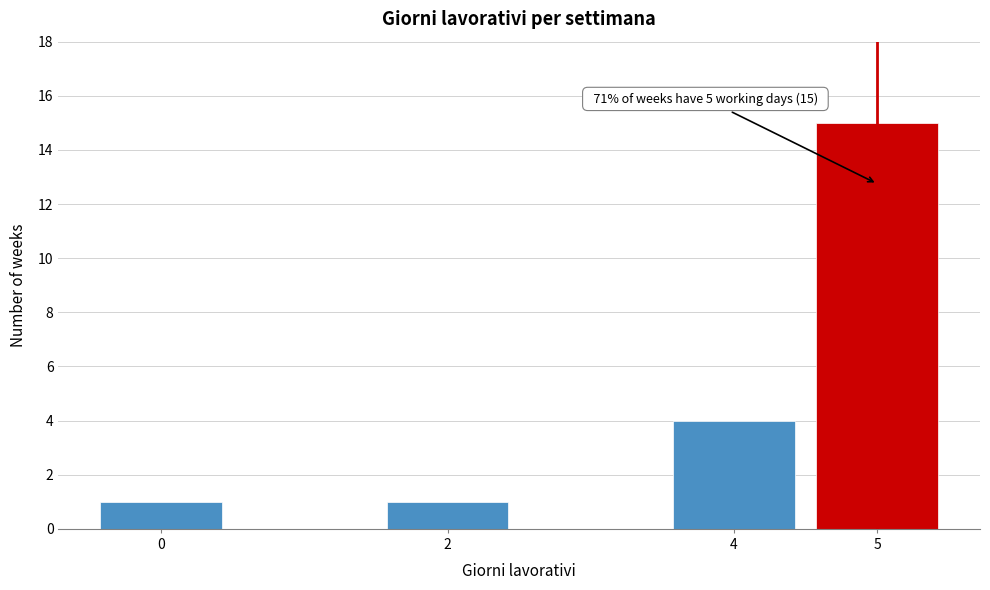

Reading left to right, list all the values displayed in this chart.

1	1	4	15